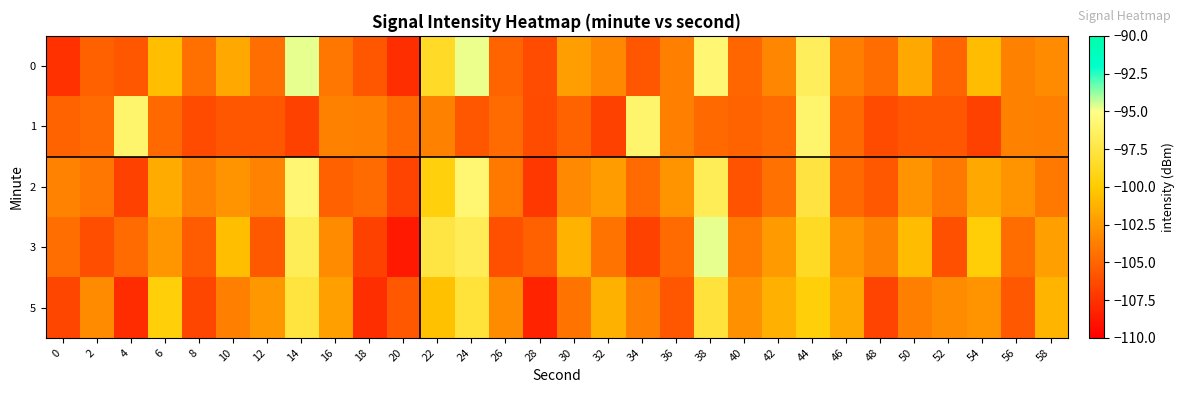

Rank the series by their maximum value, from lowest to highest.

5, 1, 2, 3, 0